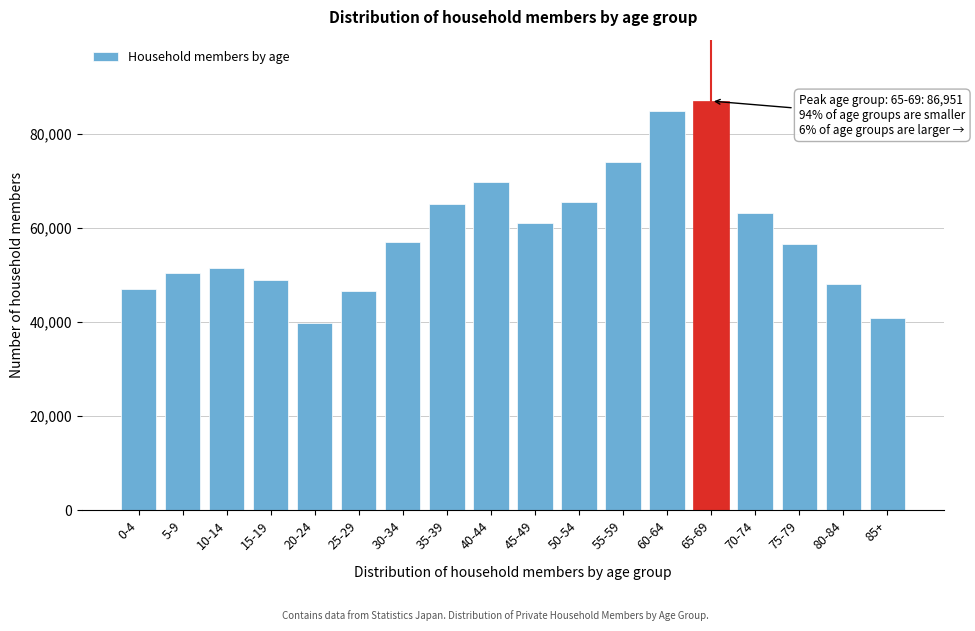

The value at 40-44 is 45132. True or false?

False